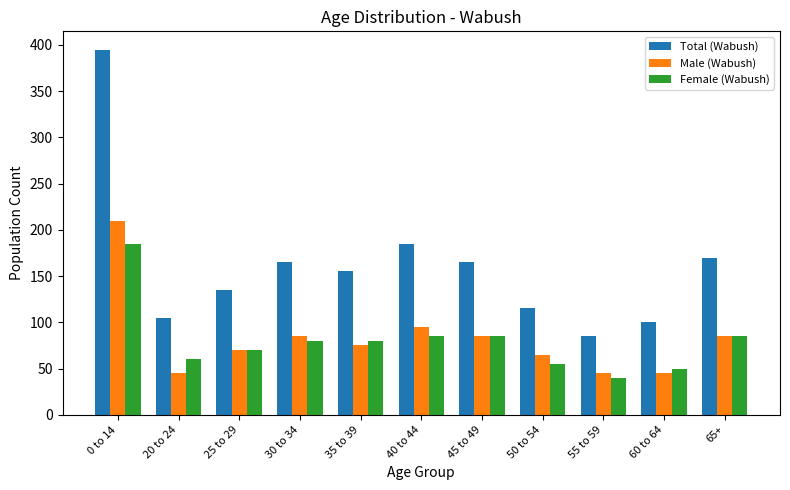

Rank the series by their maximum value, from highest to lowest.

Total (Wabush), Male (Wabush), Female (Wabush)